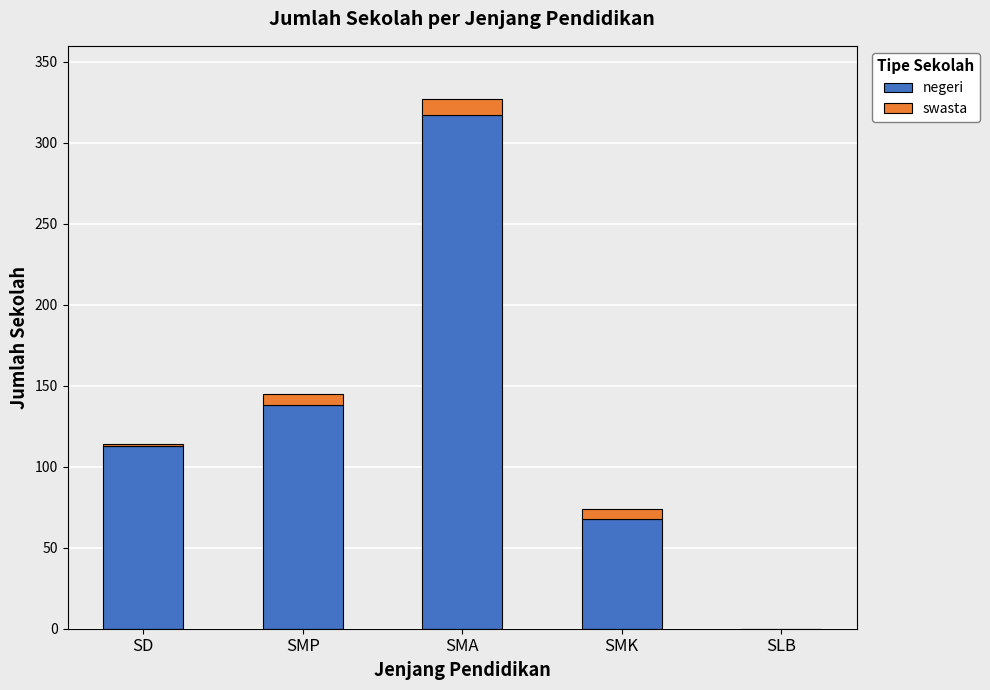

What is the sum of all negeri values?

636